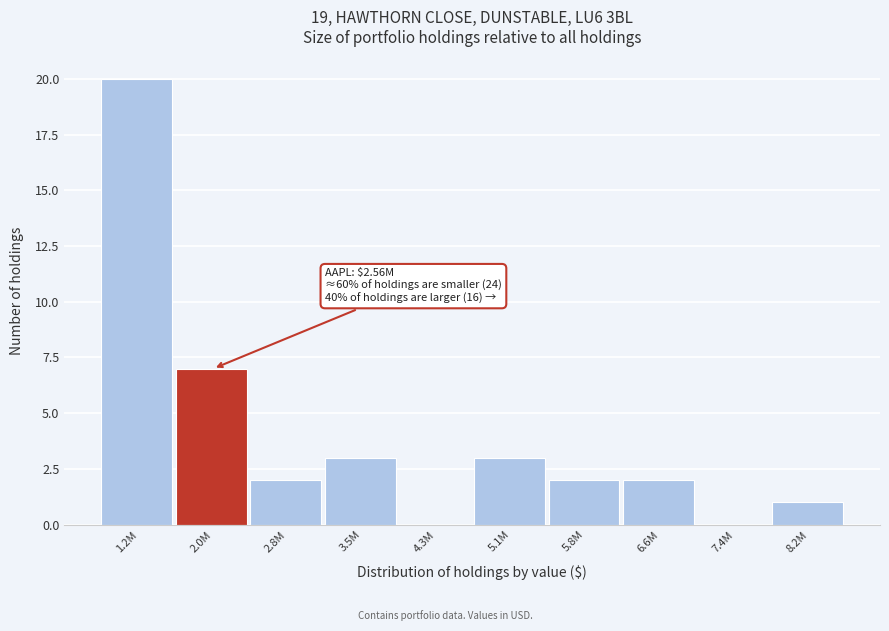

Reading right to left, what are all the values shown in this chart?

8.2M=1	7.4M=0	6.6M=2	5.8M=2	5.1M=3	4.3M=0	3.5M=3	2.8M=2	2.0M=7	1.2M=20